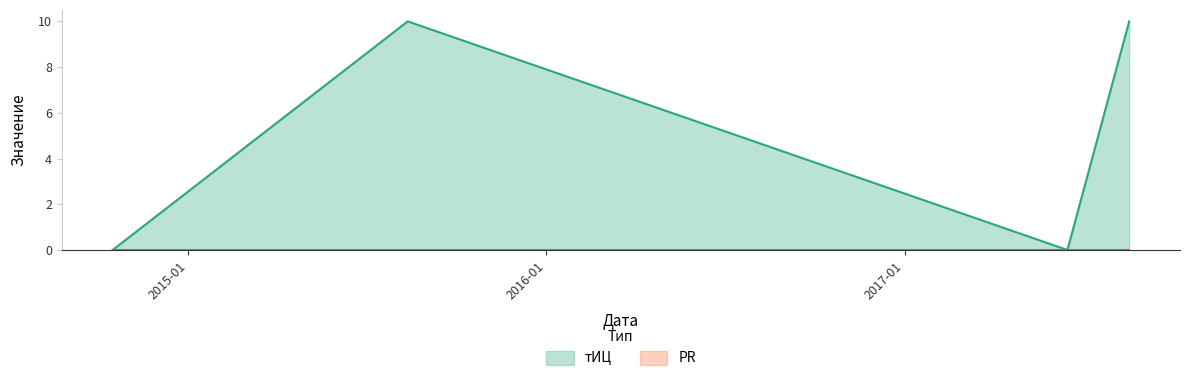

The value at 2017-06-16 is 10. True or false?

True